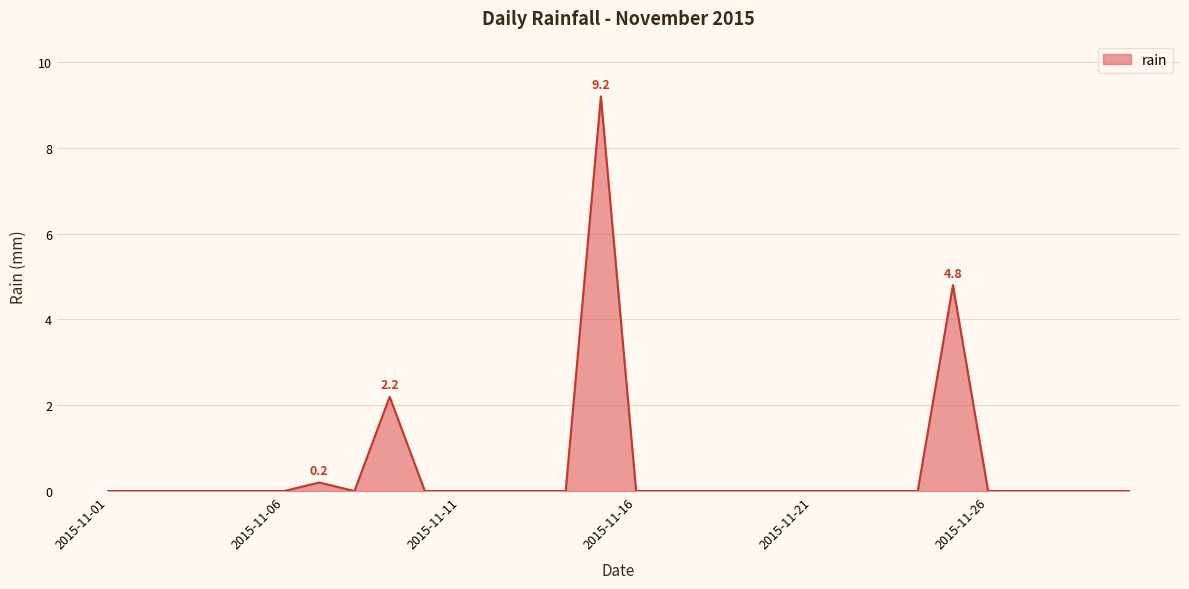

What is the greatest value displayed?

9.2